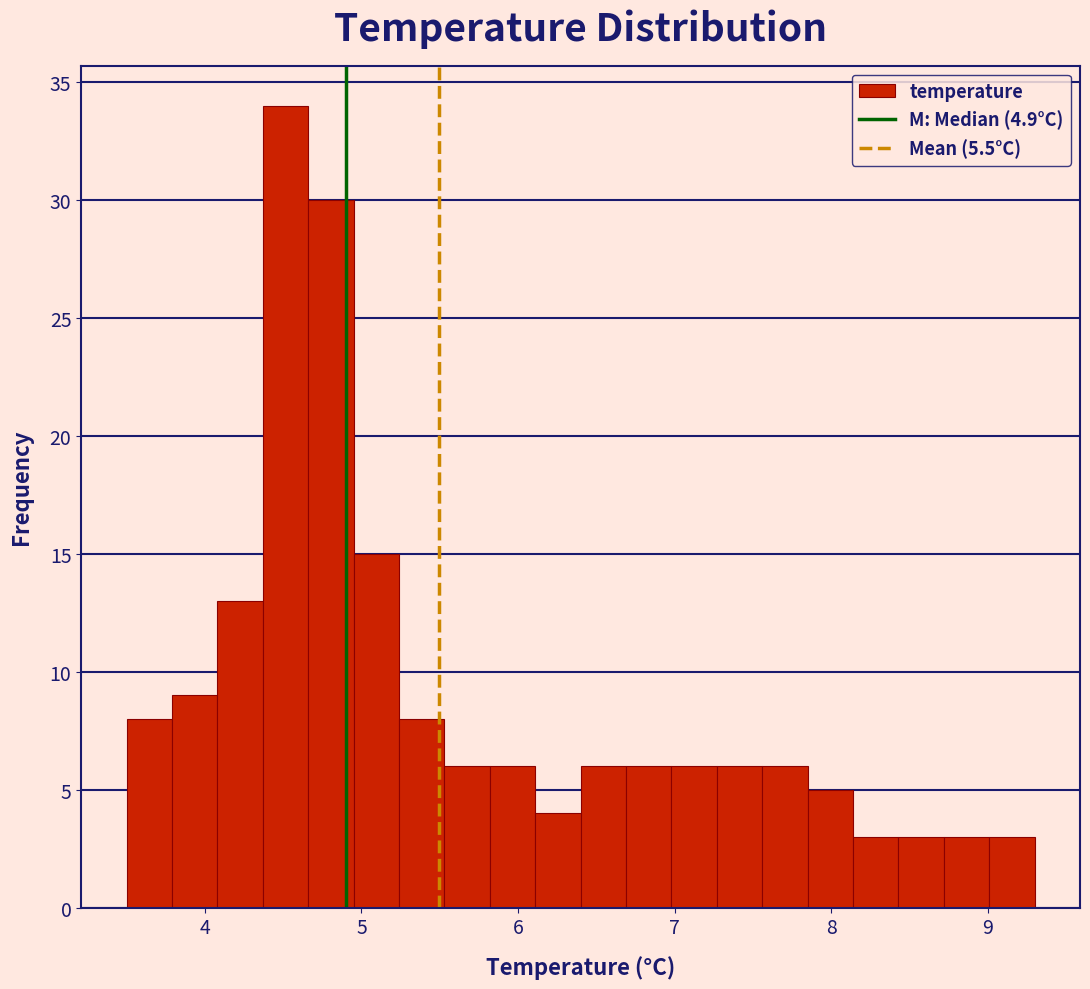

Read against the x-axis, roughly where is the centre of the tallest bar?

4.5